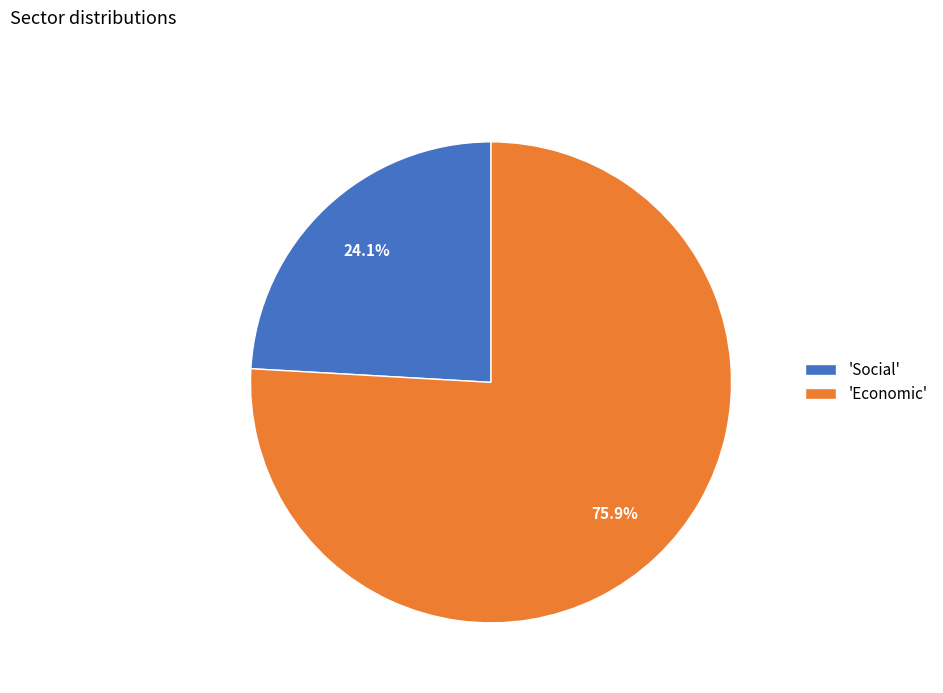

Does 'Social' represent more than half of the total?

No